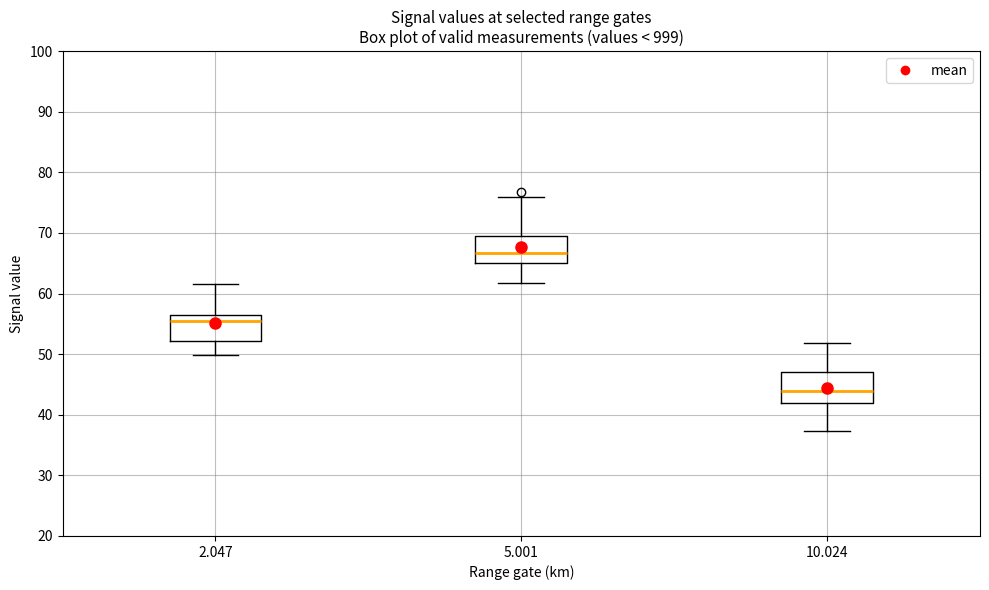

Which box's median line is the highest?

5.001